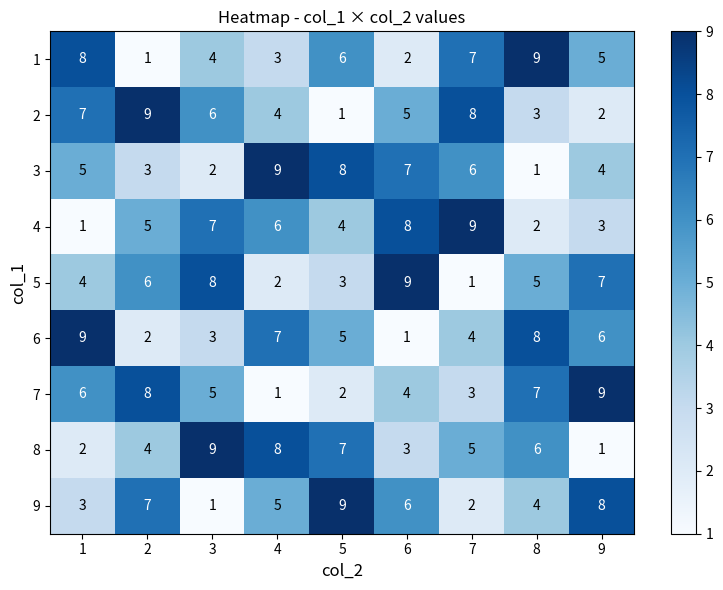

The value of 2 at 8 is 3. True or false?

True